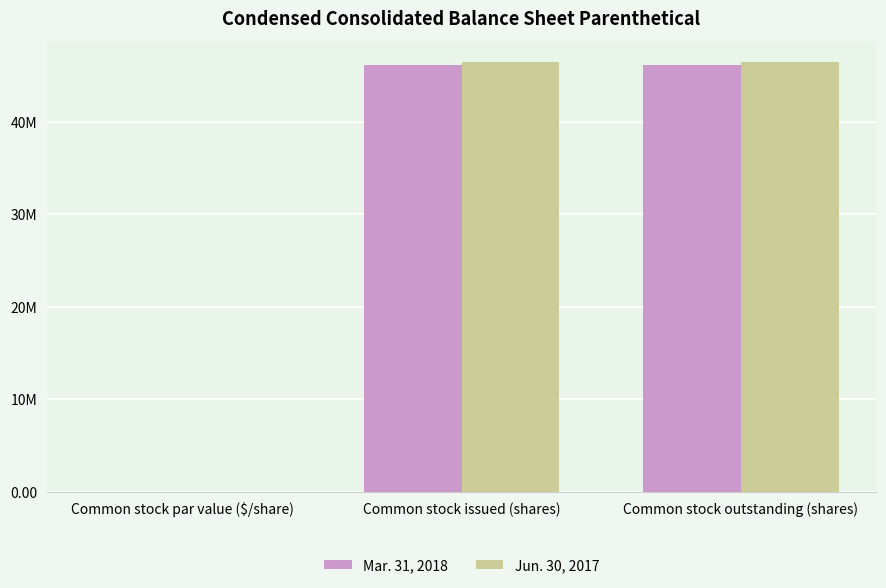

What are all the series names shown in the legend?

Mar. 31, 2018, Jun. 30, 2017